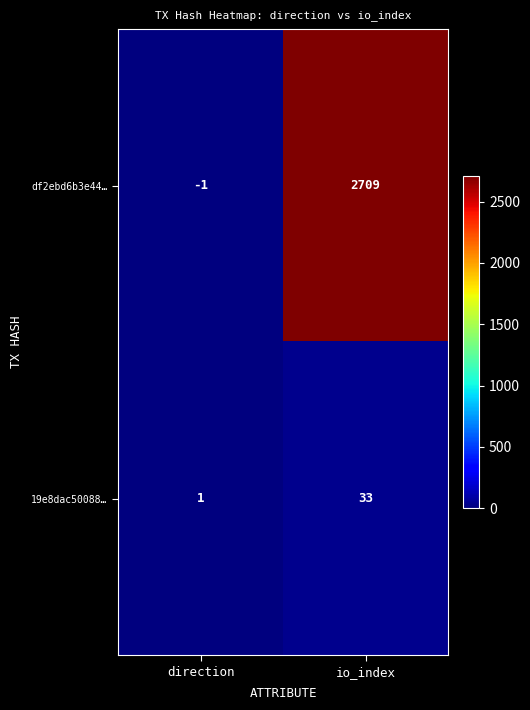

Rank the series by their maximum value, from lowest to highest.

19e8dac50088…, df2ebd6b3e44…